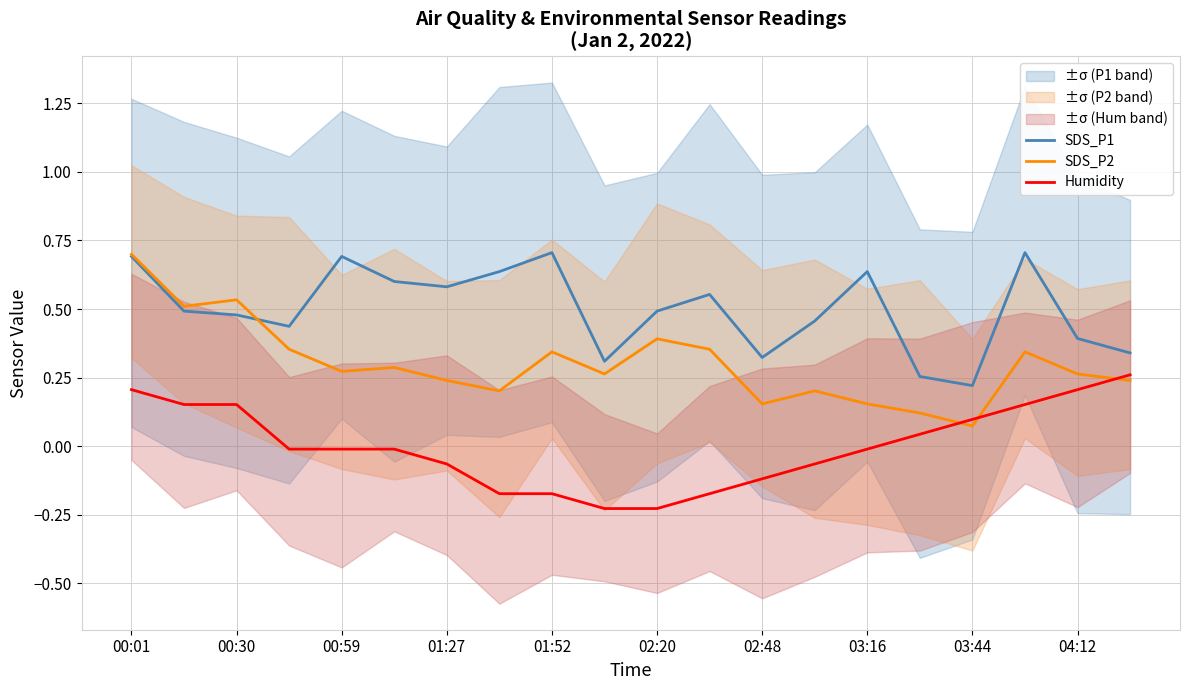

At which label is SDS_P2 closest to 0?

03:44